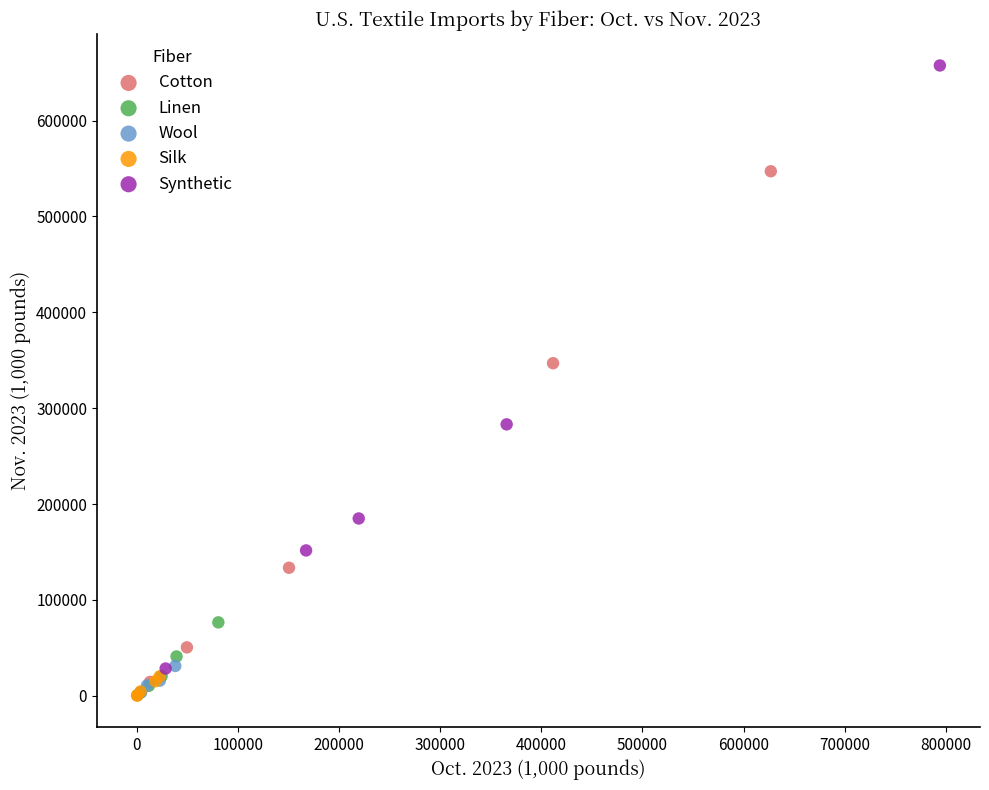

Which series has the widest spread of Y values?

Synthetic